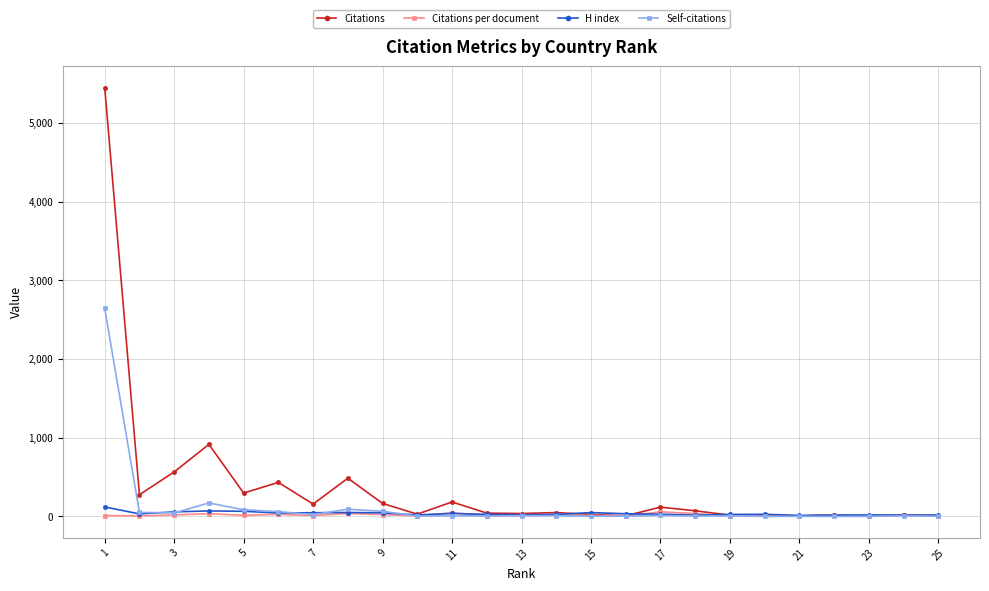

True or false: Citations per document has more than 2 interior local peaks.

True